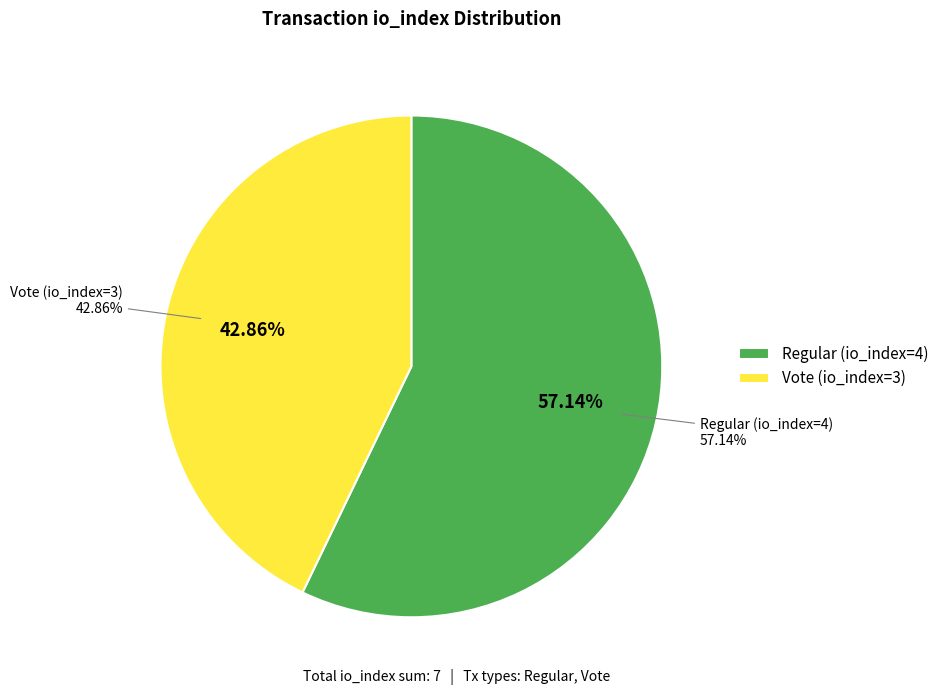

Is there any slice that represents more than half of the pie?

Yes